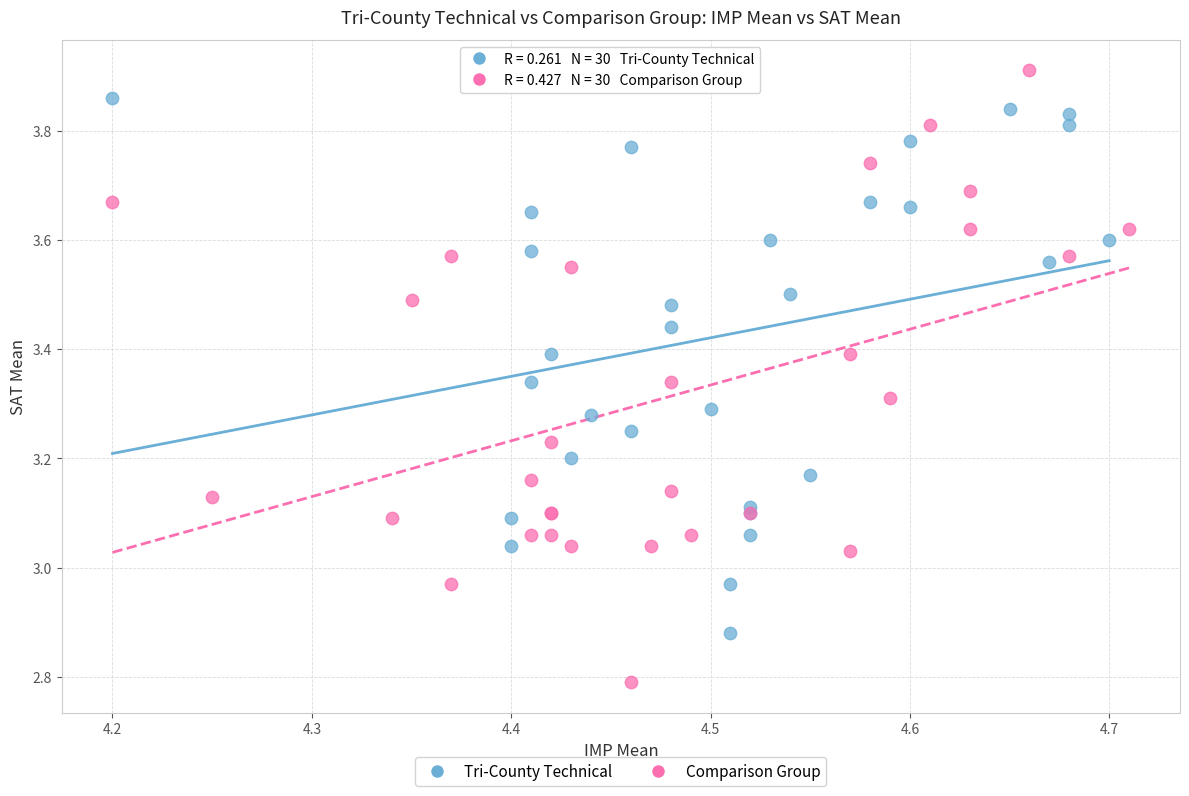

Which series has the largest Y range (max minus min)?

Comparison Group